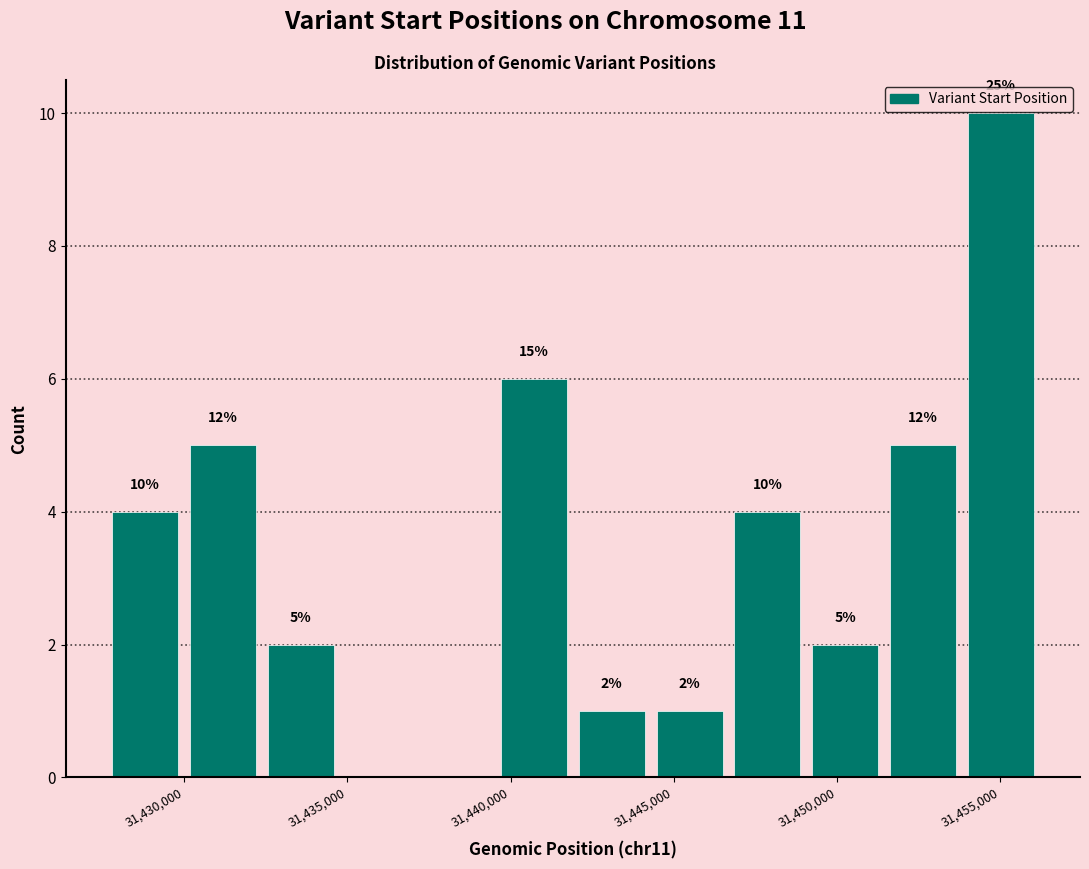

Which range on the x-axis has the tallest bar?

31454000 to 31456000